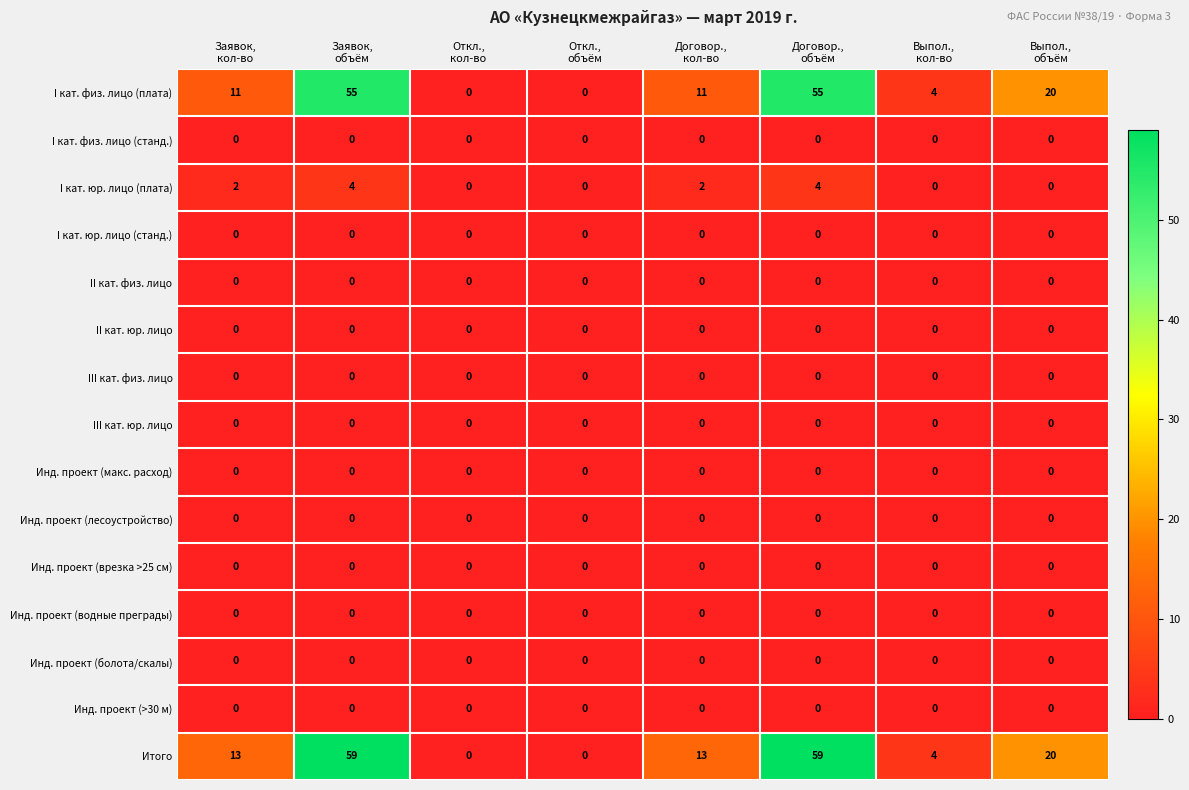

At how many categories does at least one series exceed 44?

2